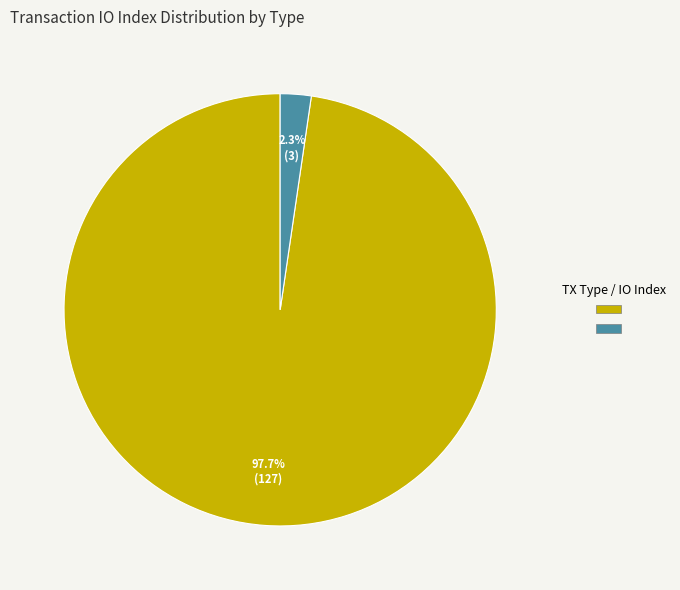

Does any single category account for the majority?

Yes